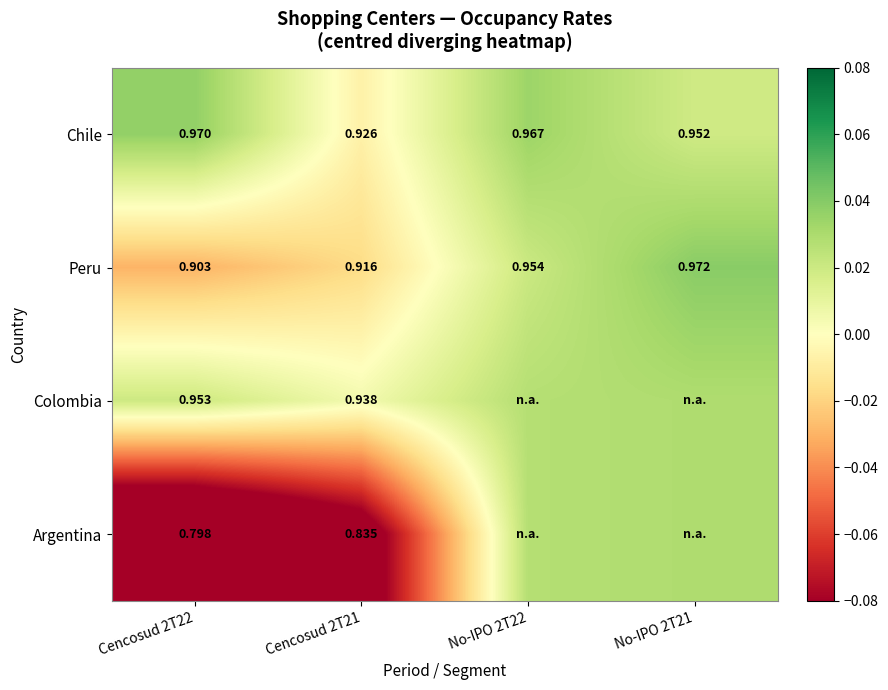

Rank the series at Cencosud 2T22 from lowest to highest value.

Argentina, Peru, Colombia, Chile